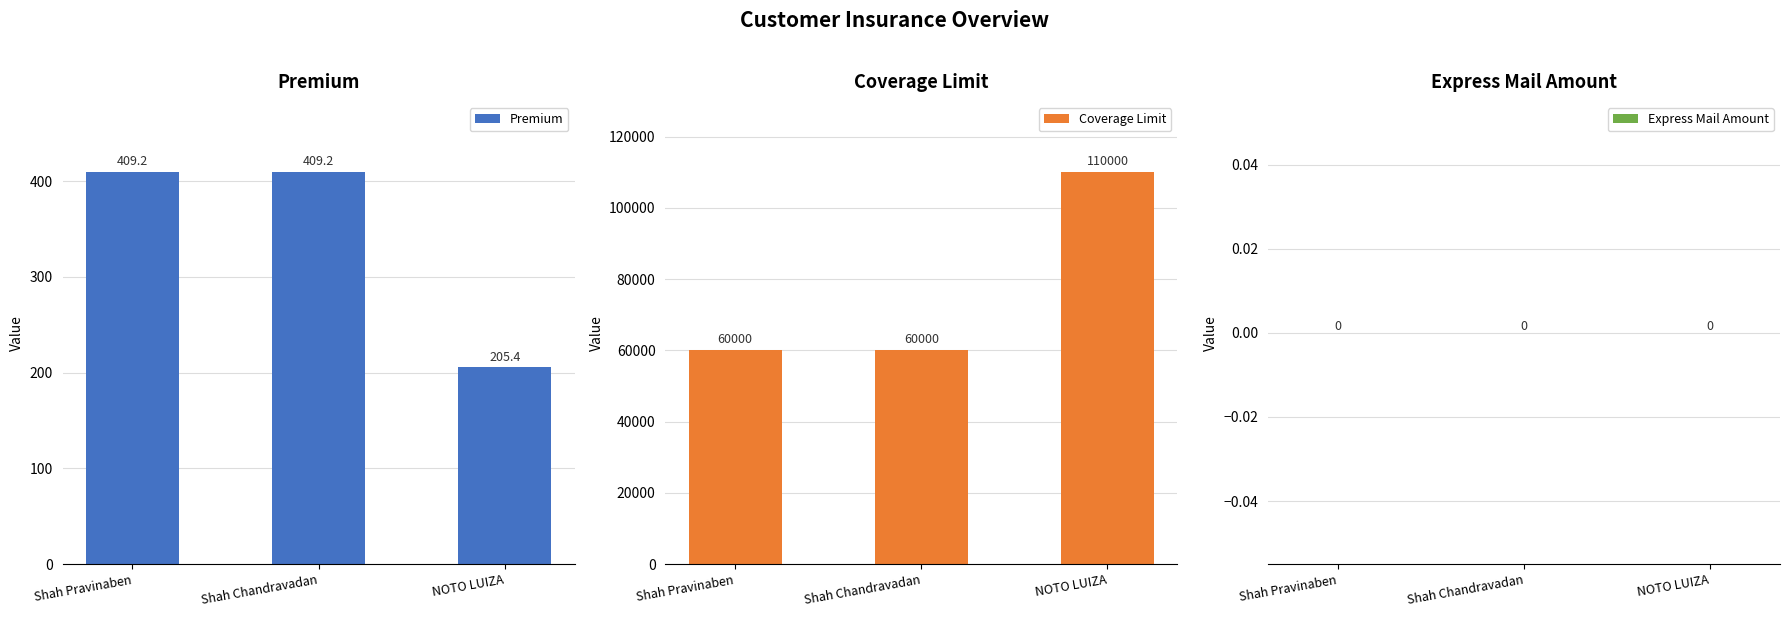

What position from the left is Shah Pravinaben?

1